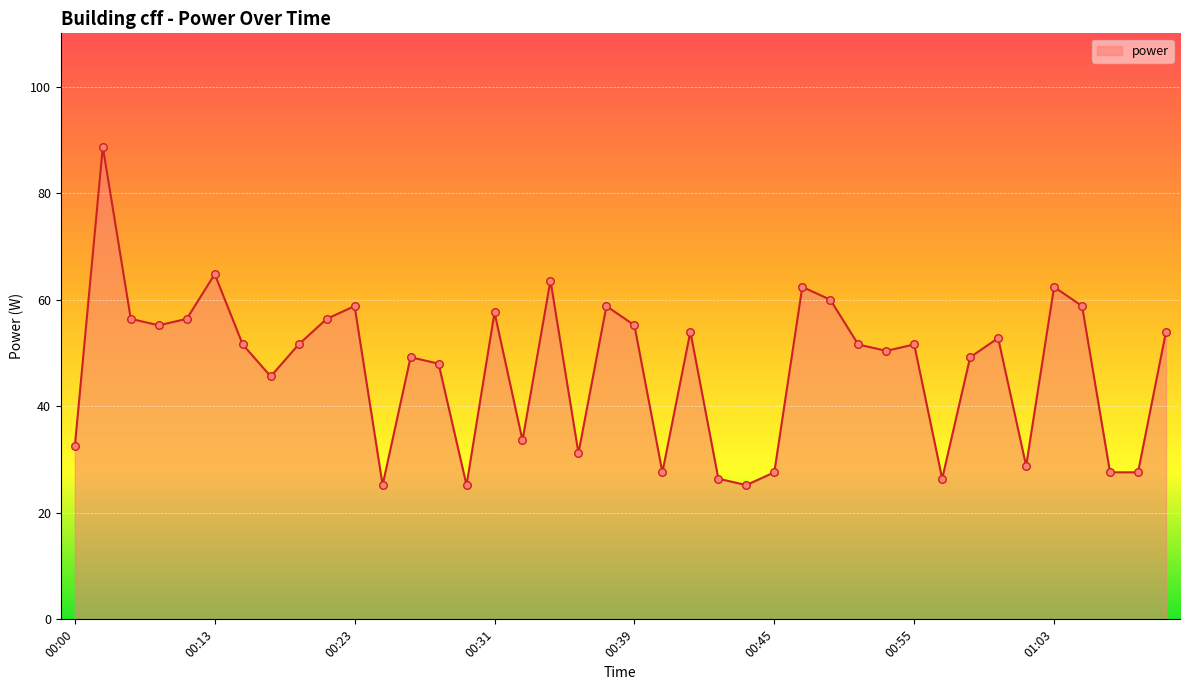

What is the difference between the maximum and minimum values?

63.5